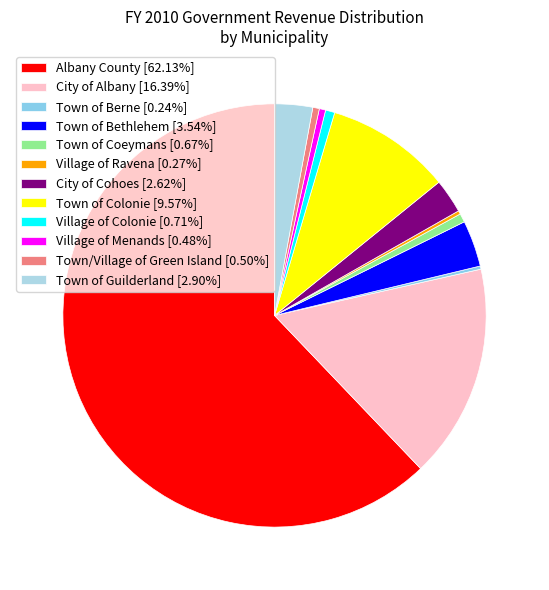

Is it true that Town of Guilderland is 3% of the pie?

True